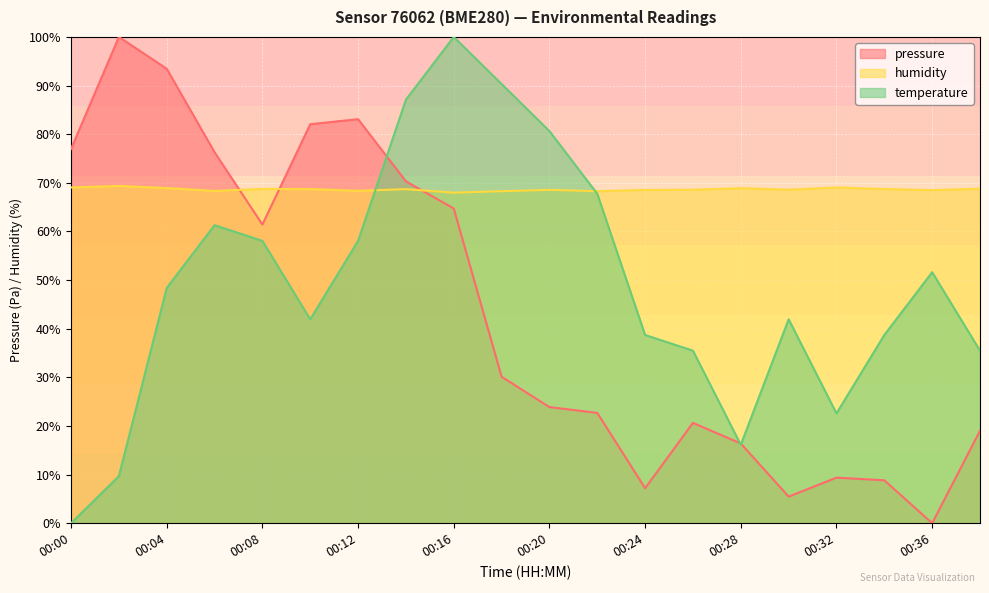

The pressure series shows 30.1 at 00:18. True or false?

True